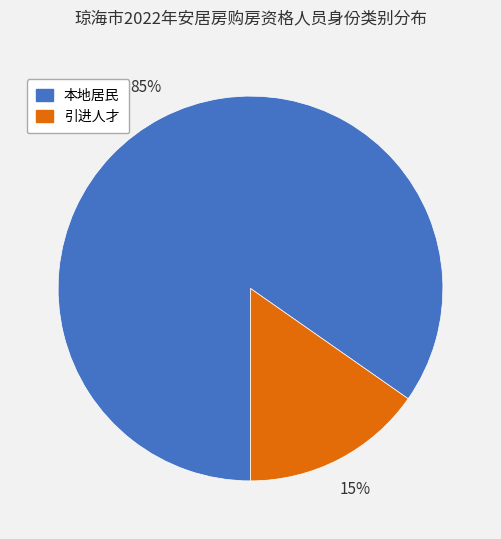

Rank the categories by value from lowest to highest.

引进人才, 本地居民